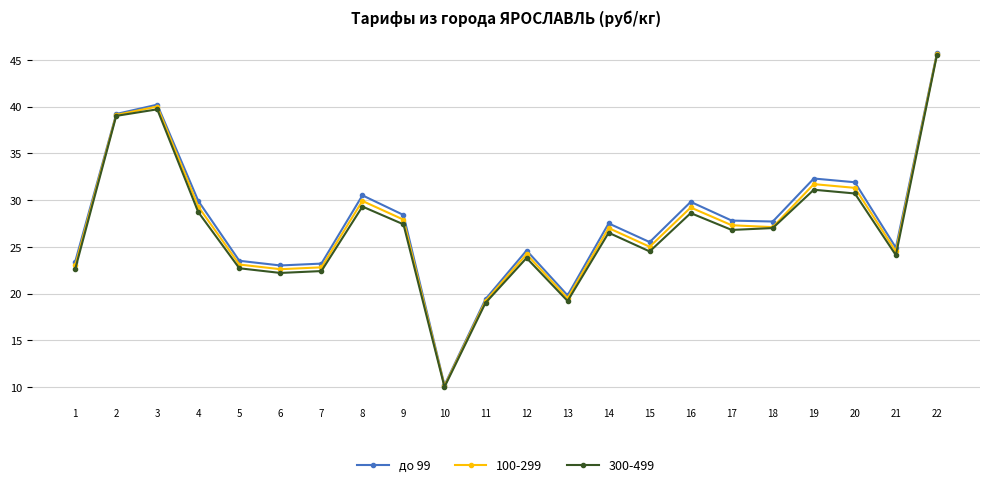

What is the maximum value shown in the chart?

45.7